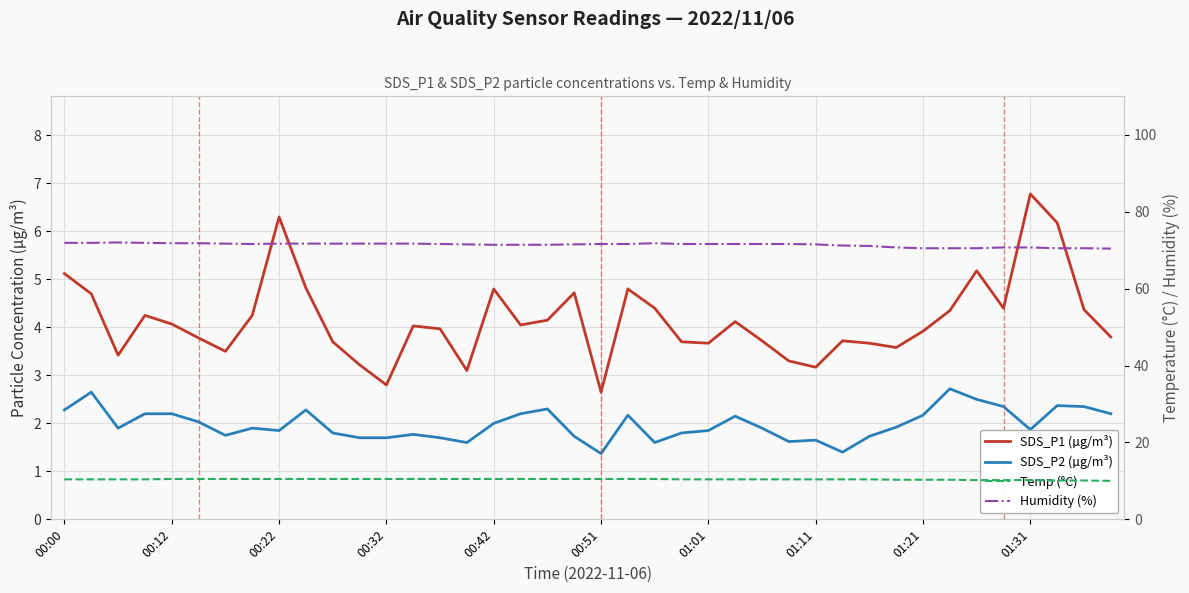

Which series has the widest spread of values?

SDS_P1 (µg/m³)